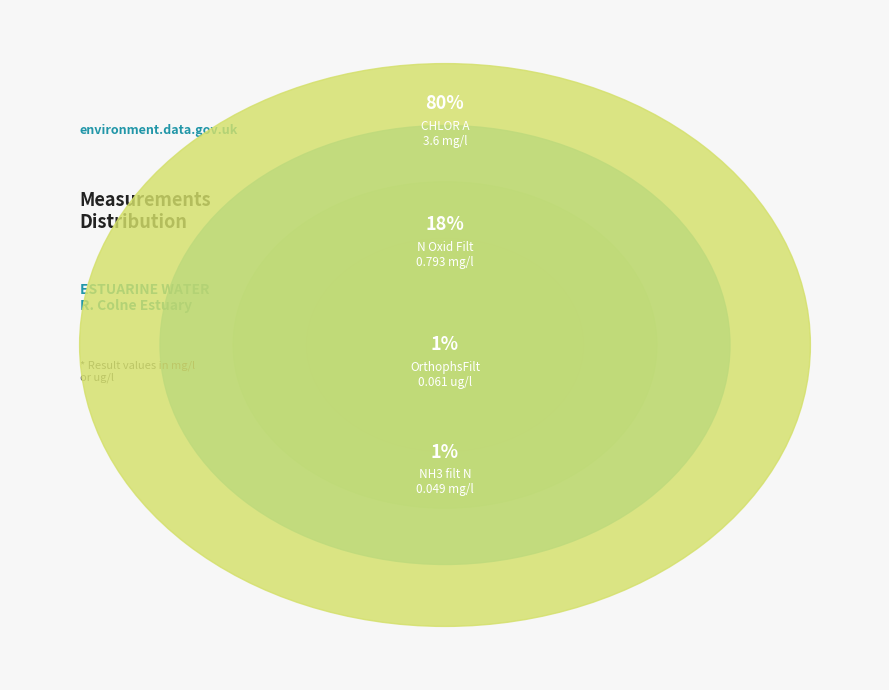

What is the largest slice in the pie chart?

CHLOR A